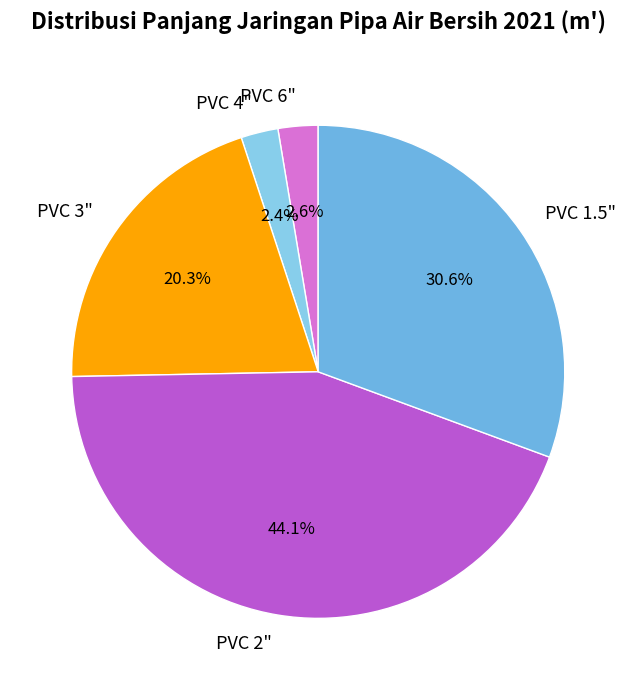

What portion of the pie excludes PVC 6"?

97.4%